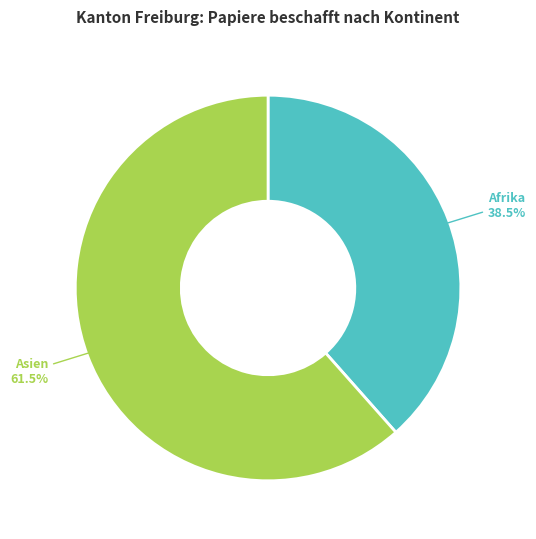

Approximately how many times larger is the value at Asien compared to Afrika?

1.6